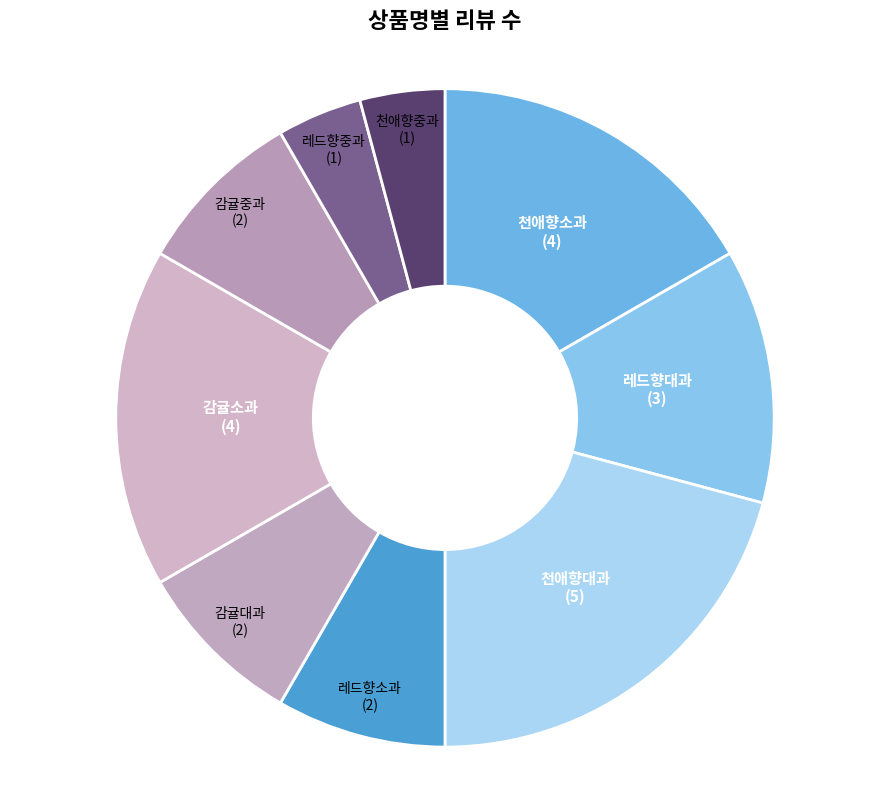

Is the sum of 감귤대과 and 천애향대과 greater than half?

No